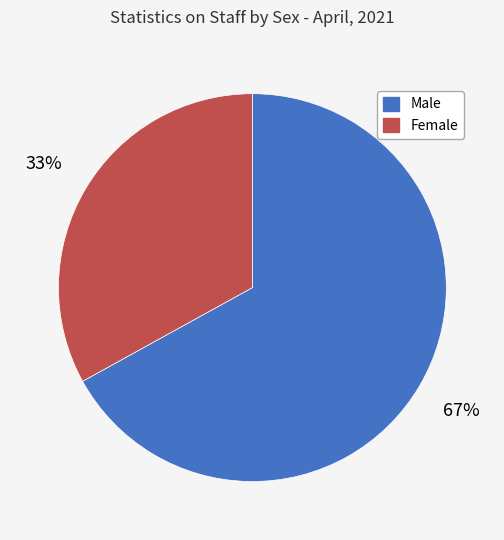

Between Male and Female, which is larger?

Male